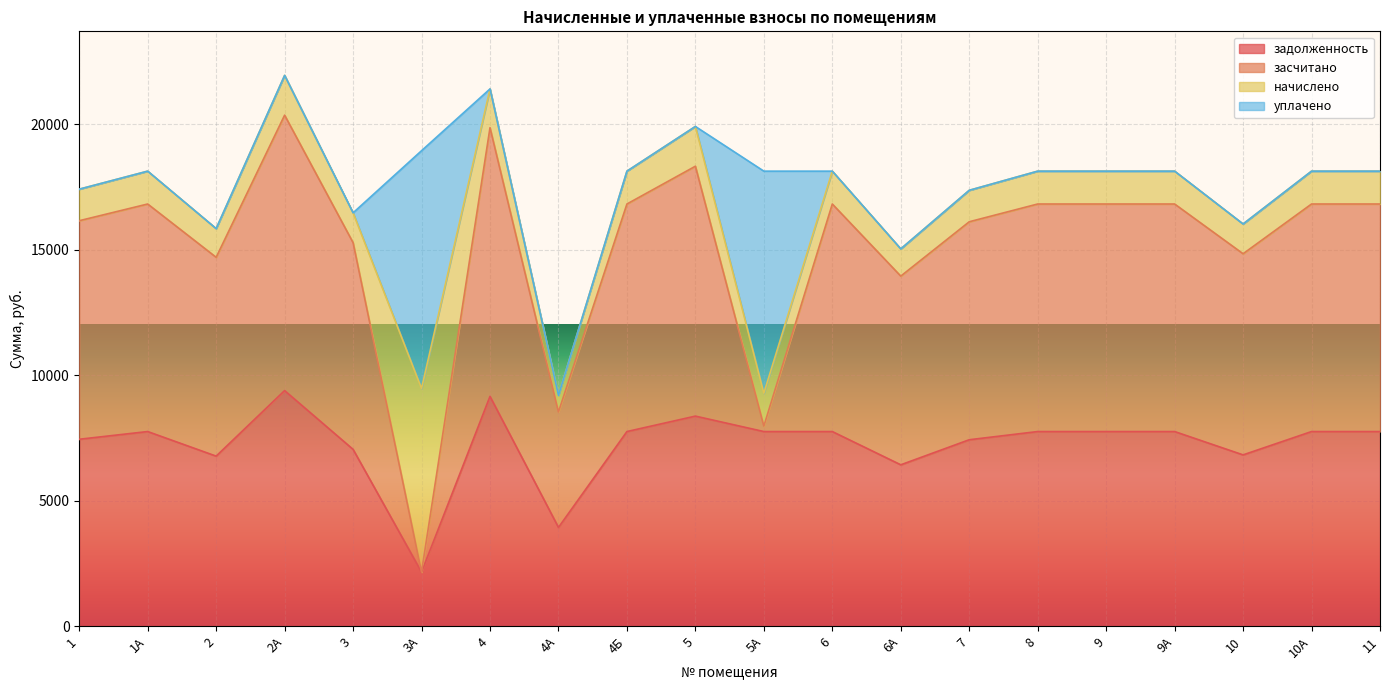

Which category has the highest value across all series?

2А